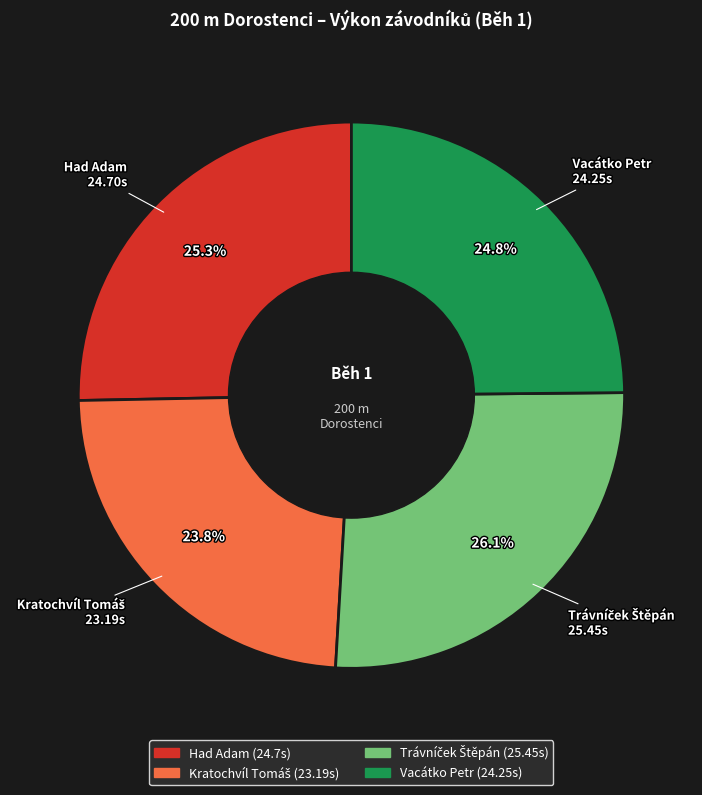

How much of the chart is everything except Vacátko Petr?

75.2%